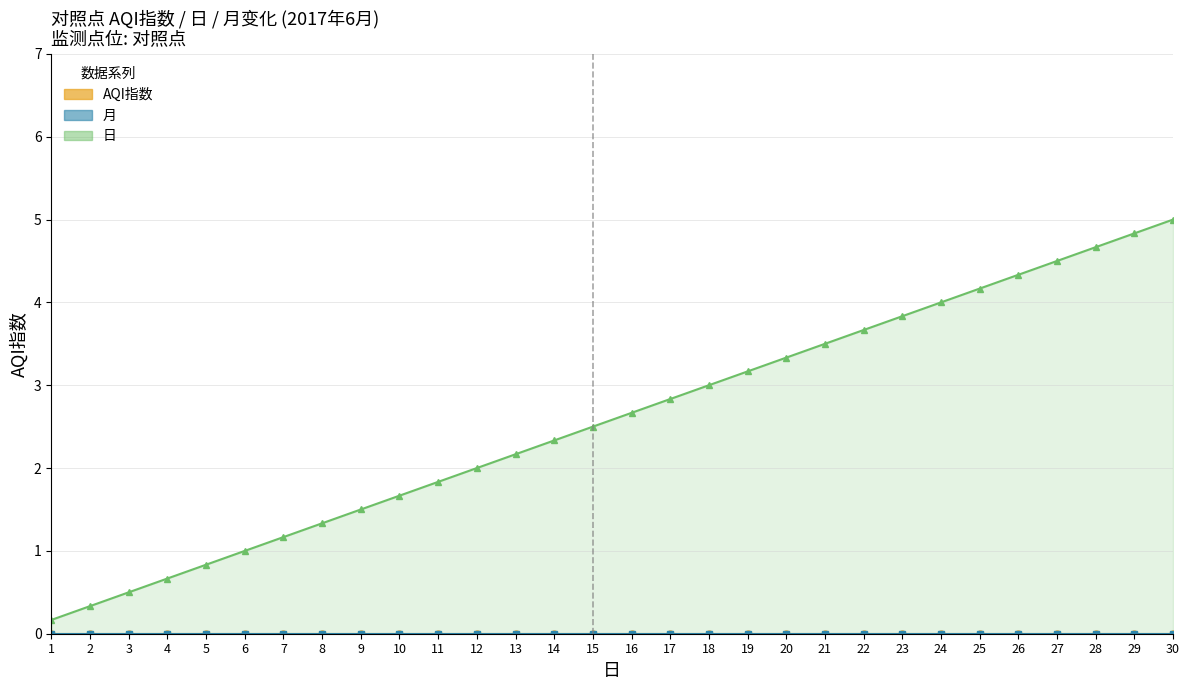

How many values in the 日_line series are below 2?

11